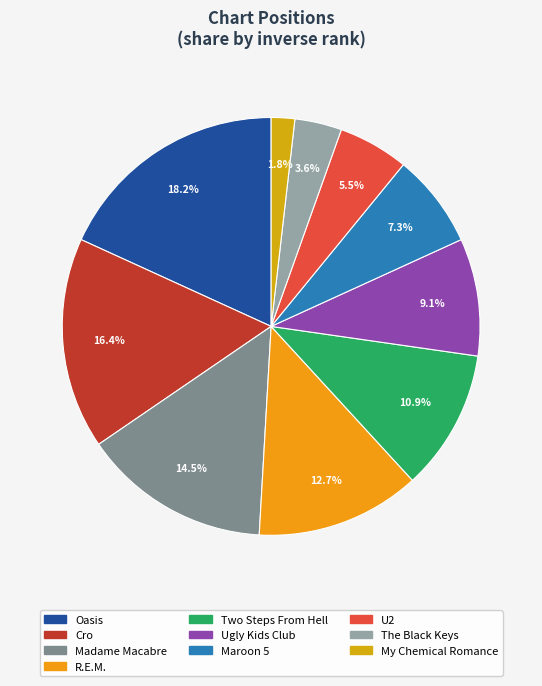

Count the number of slices in the pie.

10